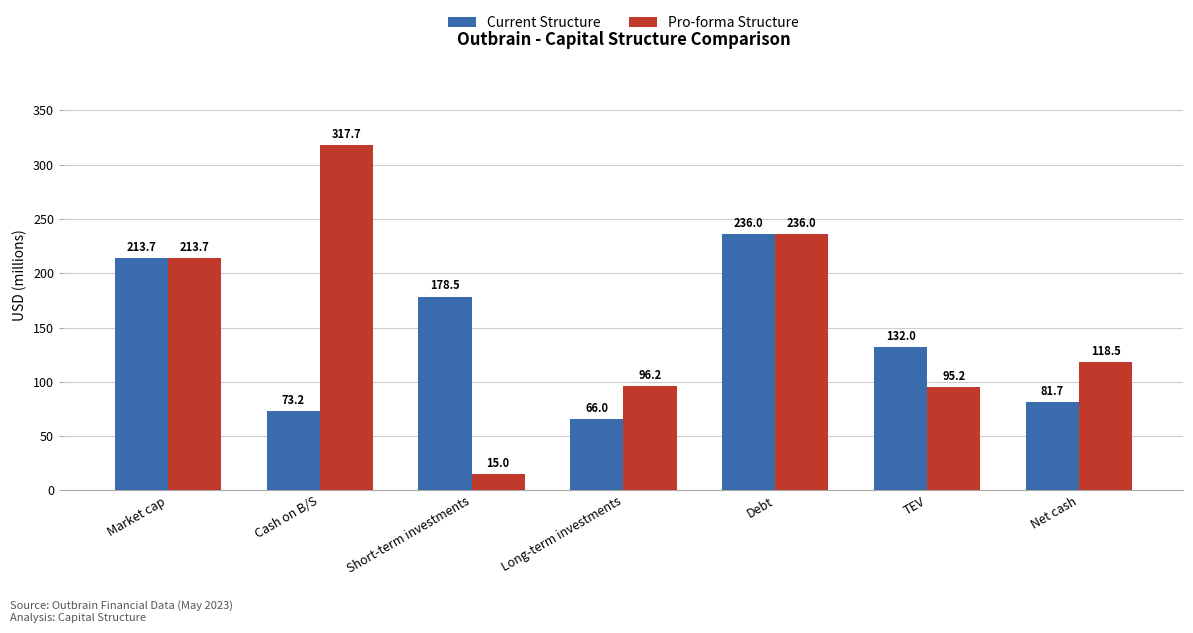

Rank the categories by Pro-forma Structure value from highest to lowest.

Cash on B/S, Debt, Market cap, Net cash, Long-term investments, TEV, Short-term investments